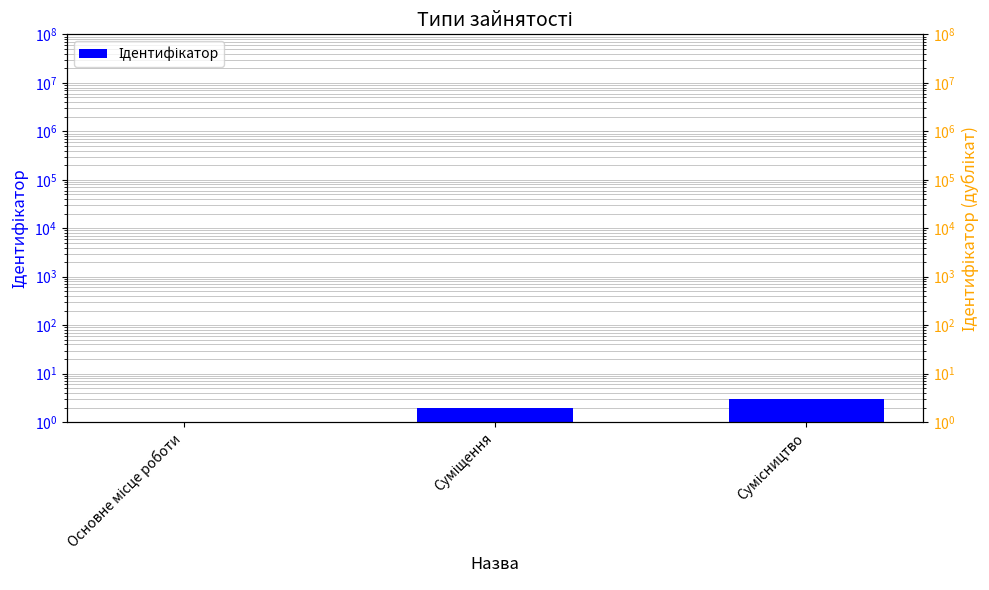

Read the value at Основне місце роботи.

1